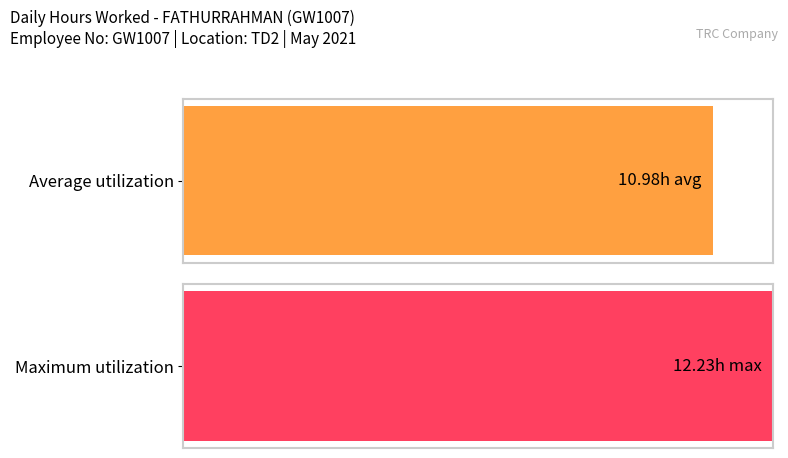

The chart shows a value of 18.4 at Day 8. True or false?

False